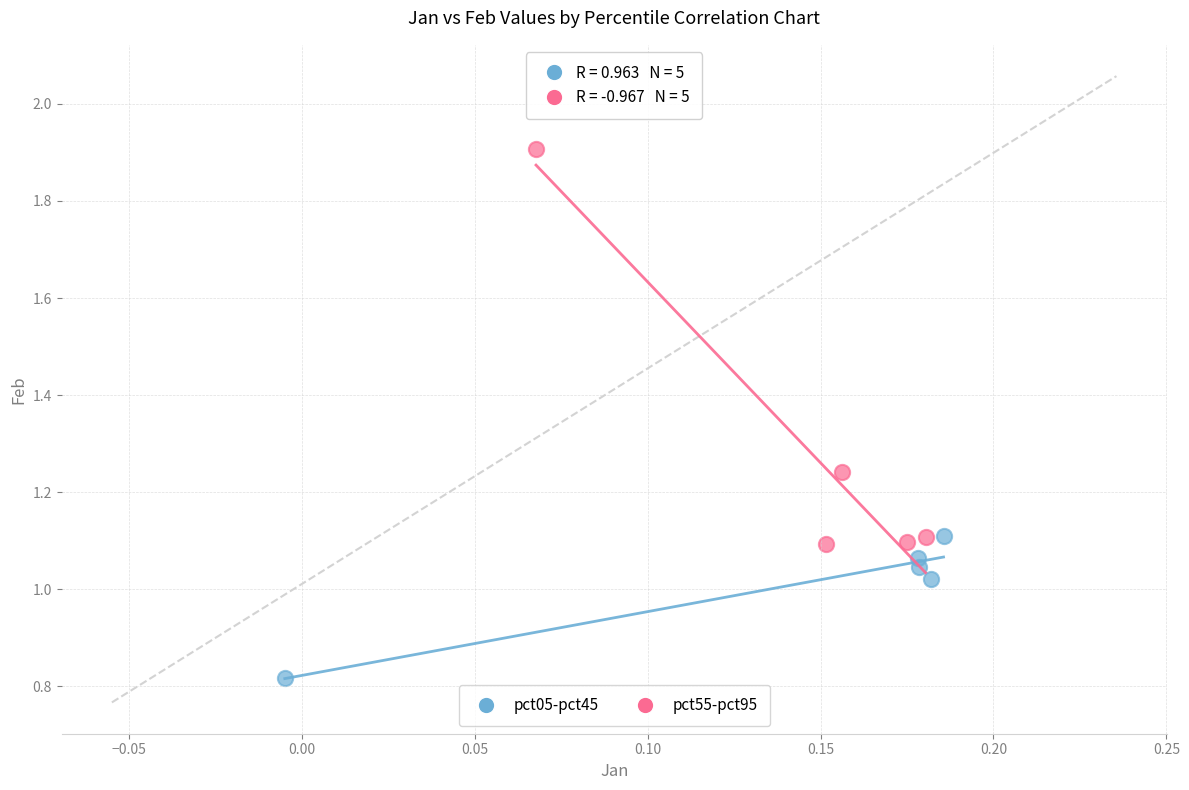

Which series has the widest spread of Y values?

pct55-pct95